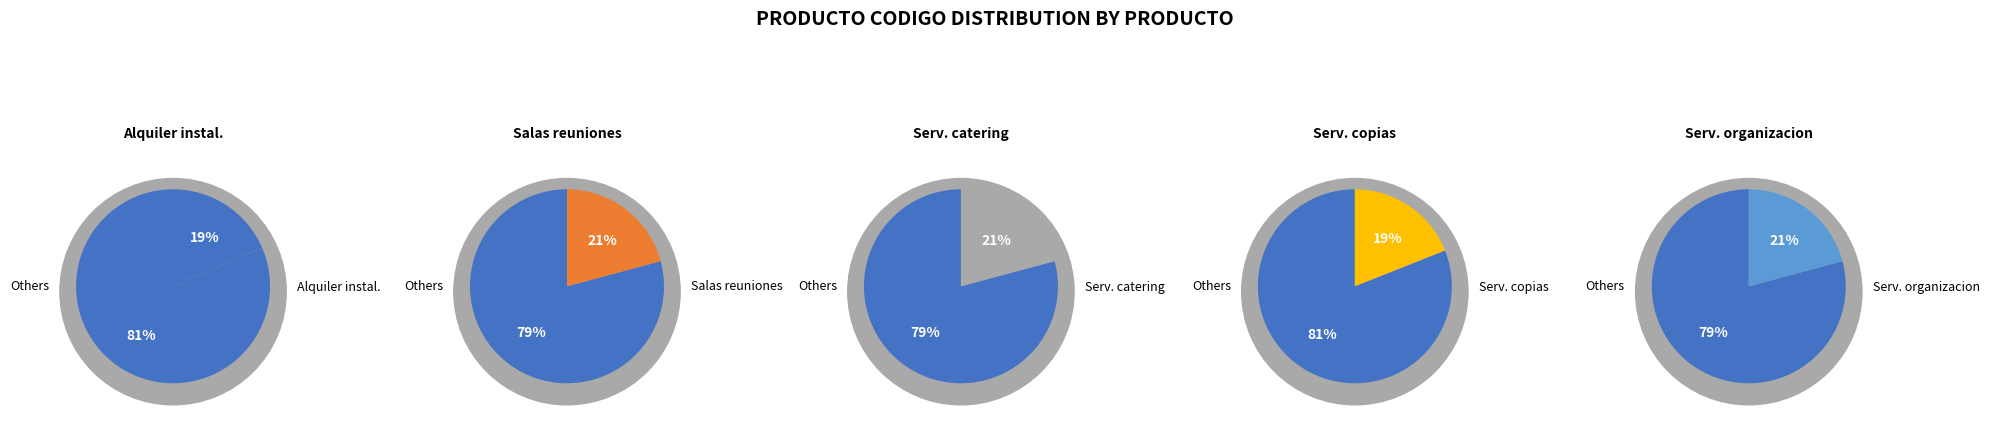

To the nearest percent, what portion does Salas de reuniones represent?

21%